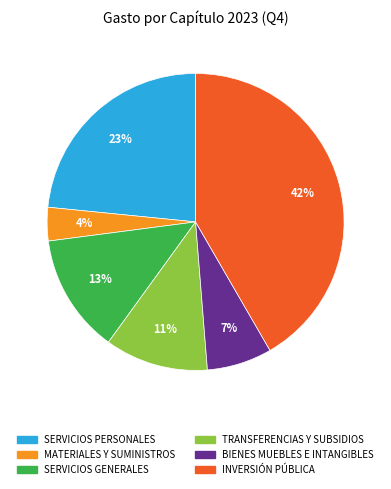

Is SERVICIOS PERSONALES the majority of the pie?

No